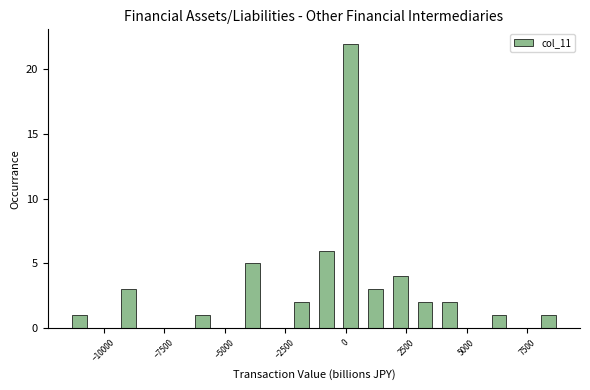

Around what value on the x-axis is the tallest bar? Give the approximate position of its centre, as read against the axis.

0